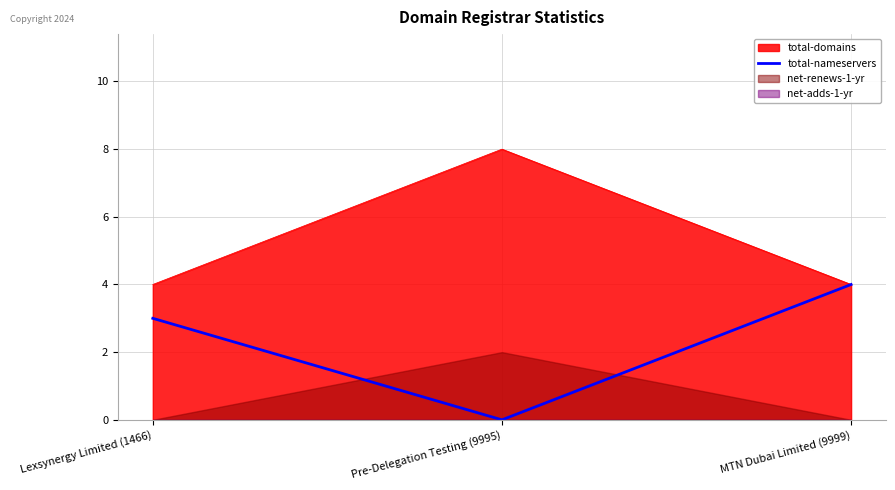

What is the minimum value for total-domains?

4